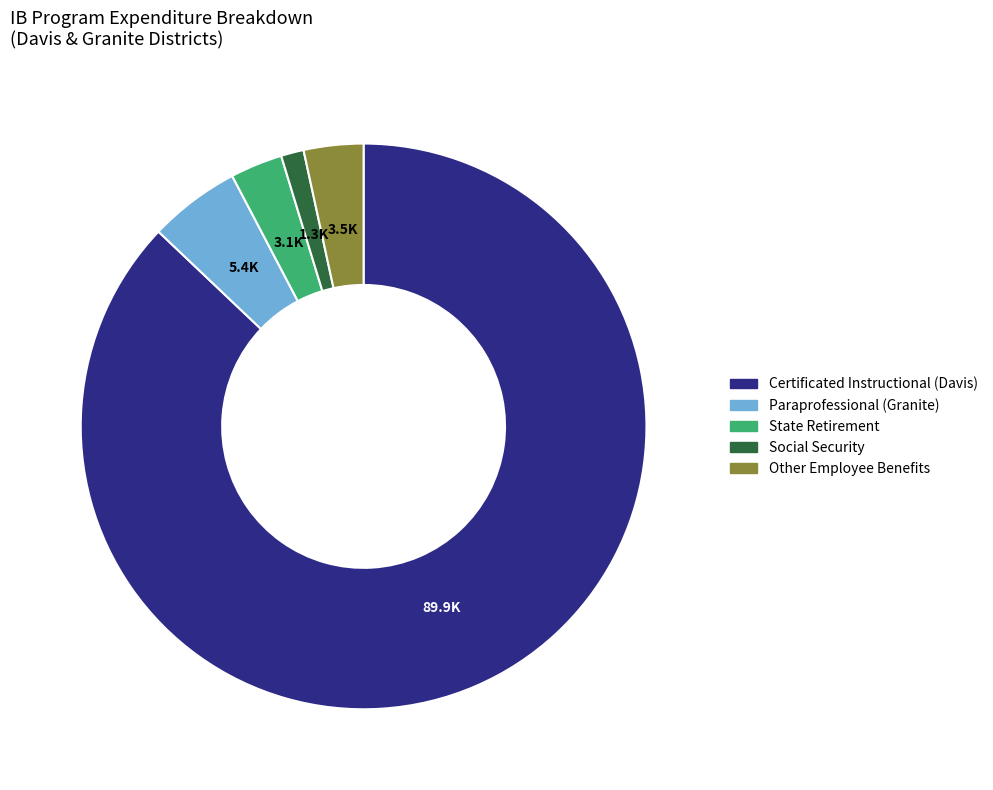

Does any single category account for the majority?

Yes